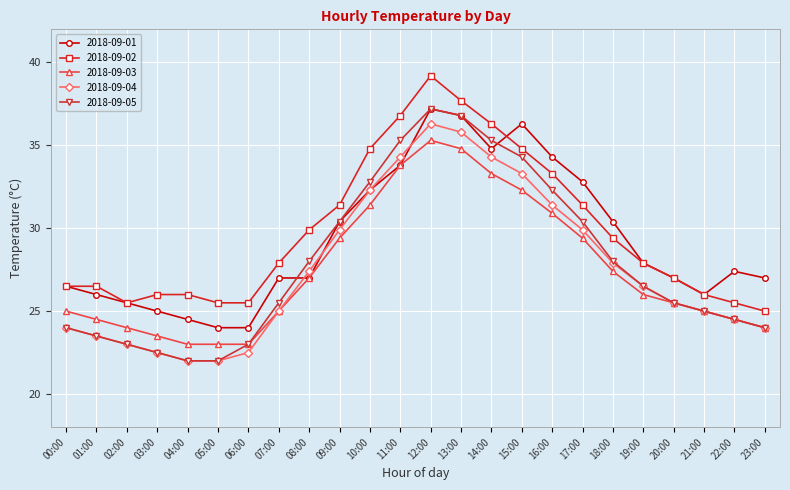

At which category does 2018-09-02 reach its first local valley?

02:00